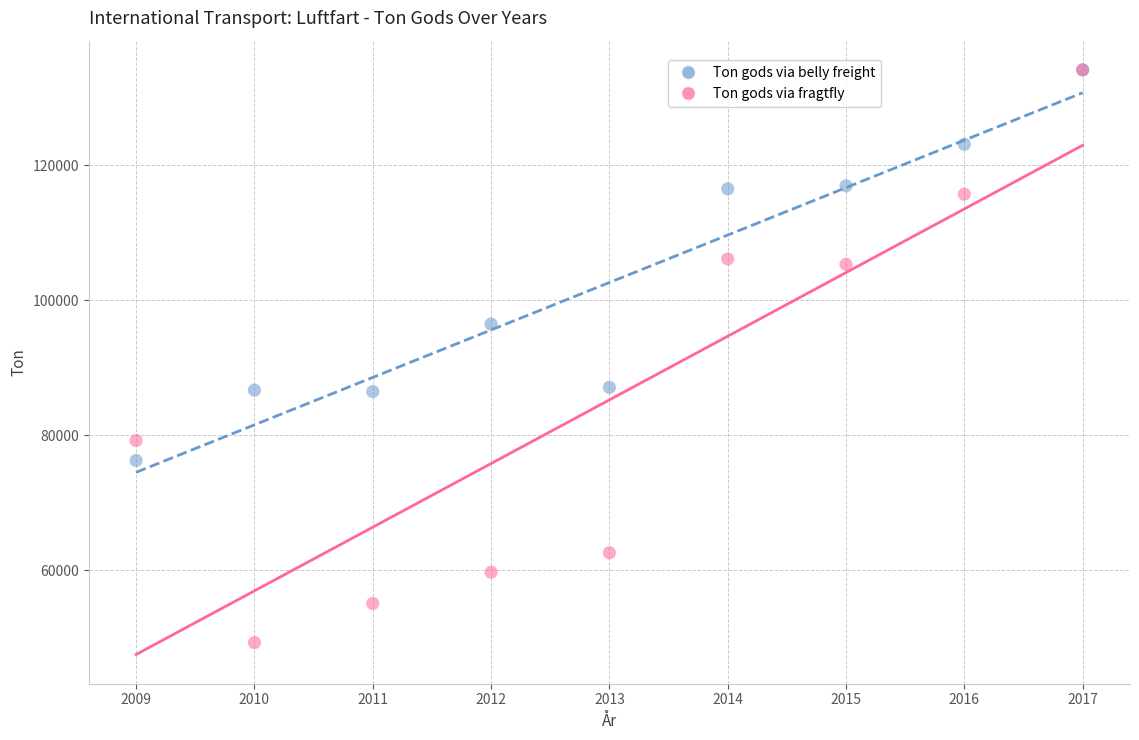

What are all the series names shown in the legend?

Ton gods via belly freight, Ton gods via fragtfly